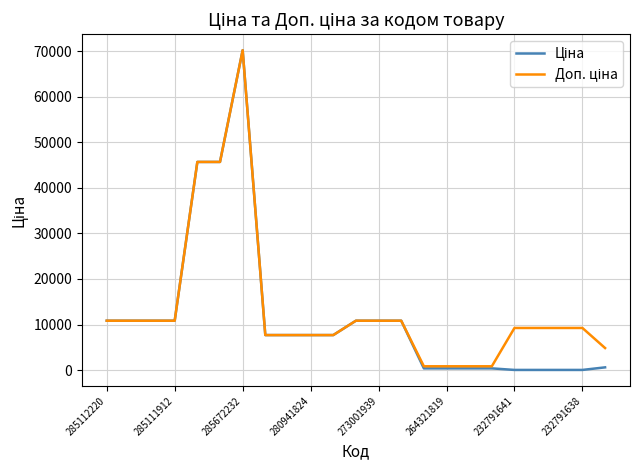

At which category is the sum across all series the highest?

285672232